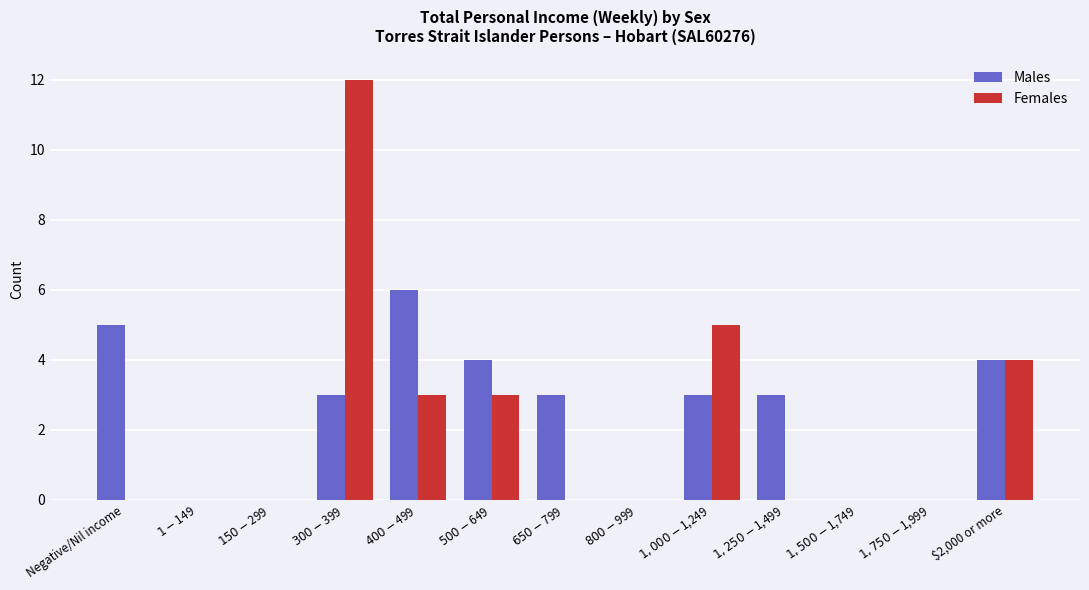

Reading left to right, list all the values displayed in this chart.

Males: Negative/Nil income=5	$1-$149=0	$150-$299=0	$300-$399=3	$400-$499=6	$500-$649=4	$650-$799=3	$800-$999=0	$1,000-$1,249=3	$1,250-$1,499=3	$1,500-$1,749=0	$1,750-$1,999=0	$2,000 or more=4
Females: Negative/Nil income=0	$1-$149=0	$150-$299=0	$300-$399=12	$400-$499=3	$500-$649=3	$650-$799=0	$800-$999=0	$1,000-$1,249=5	$1,250-$1,499=0	$1,500-$1,749=0	$1,750-$1,999=0	$2,000 or more=4